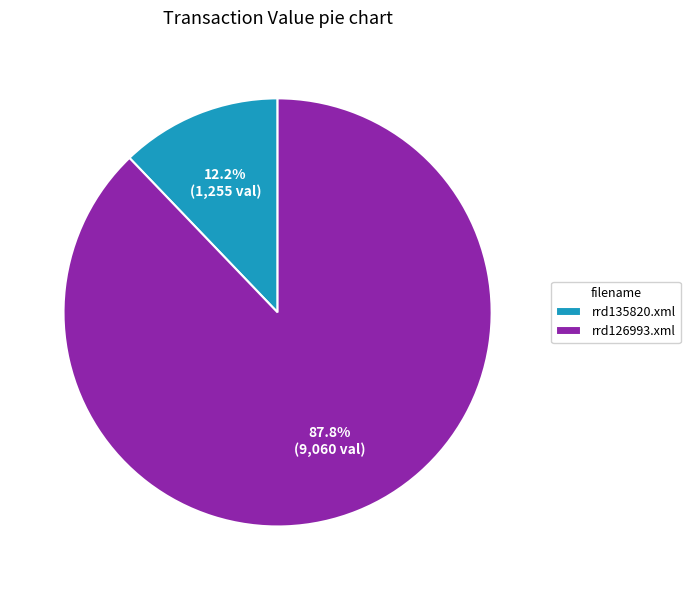

Count the number of slices in the pie.

2